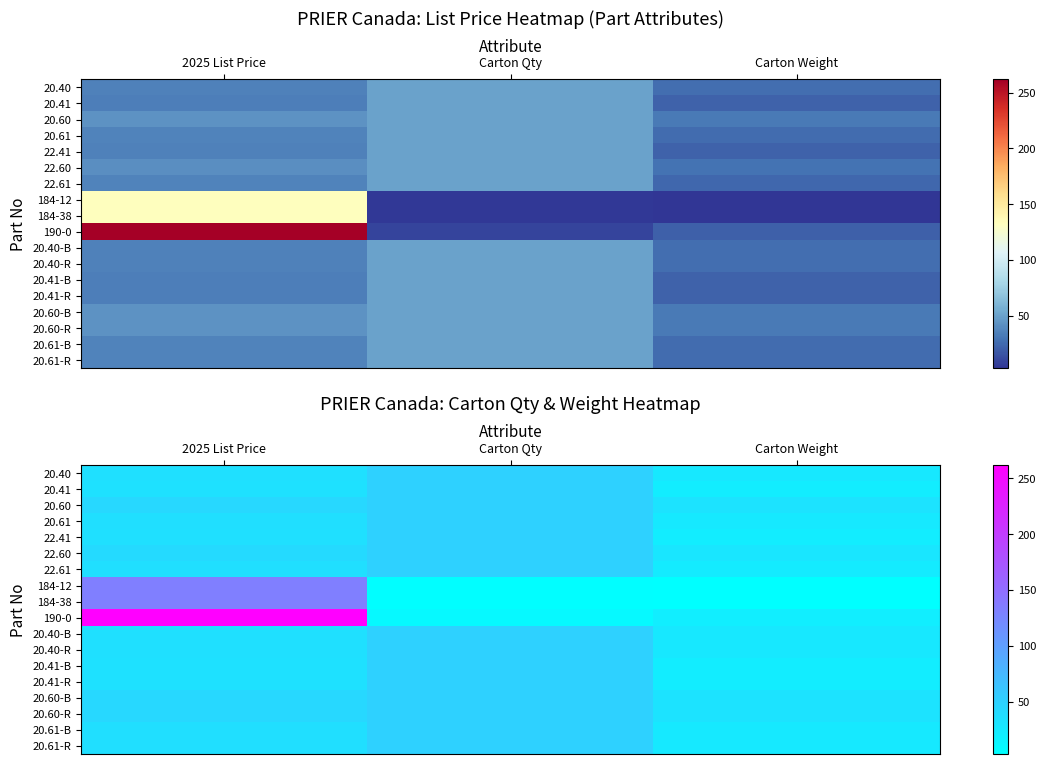

Is the value of 20.41 at Carton Qty greater than the value of 20.41-B at Carton Qty?

No